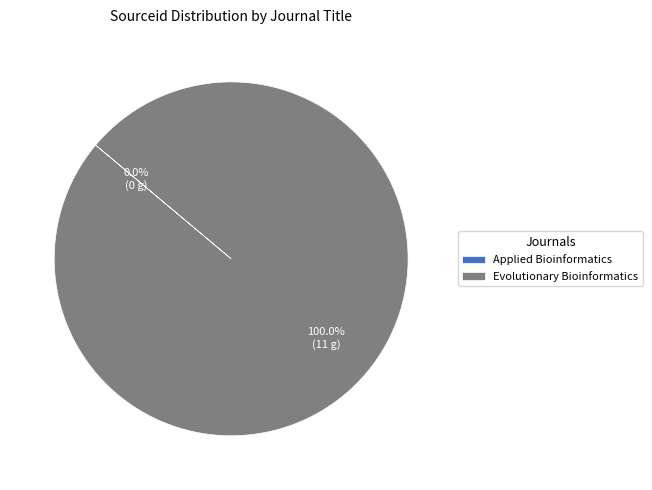

To the nearest percent, what is the average slice percentage?

50%